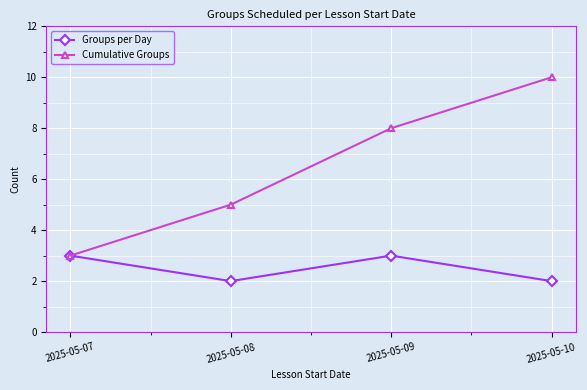

The Groups per Day series shows 2 at 2025-05-10. True or false?

True